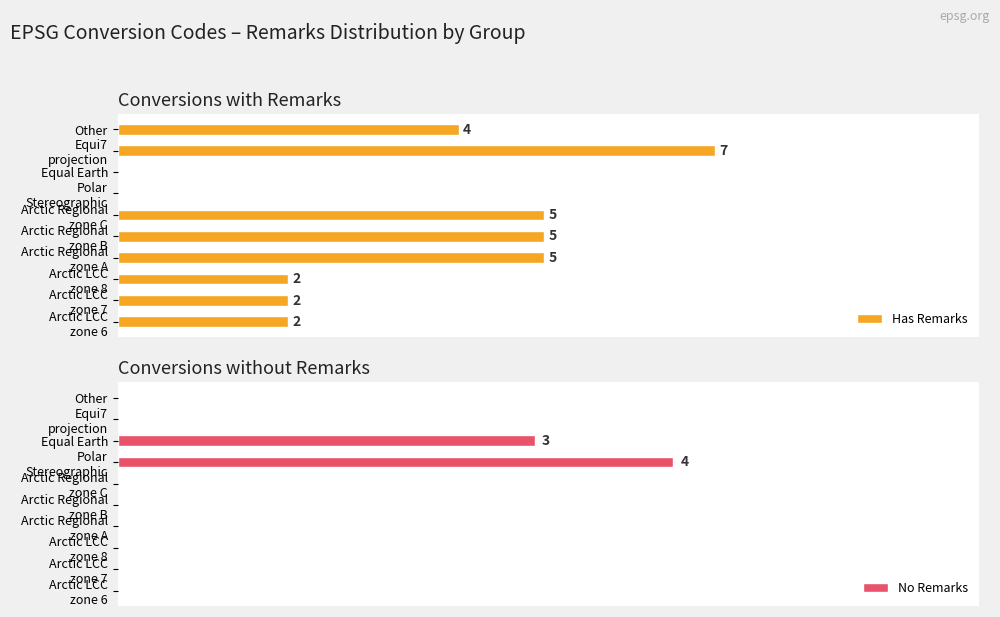

Count the No Remarks values in the range 0 to 1.

8